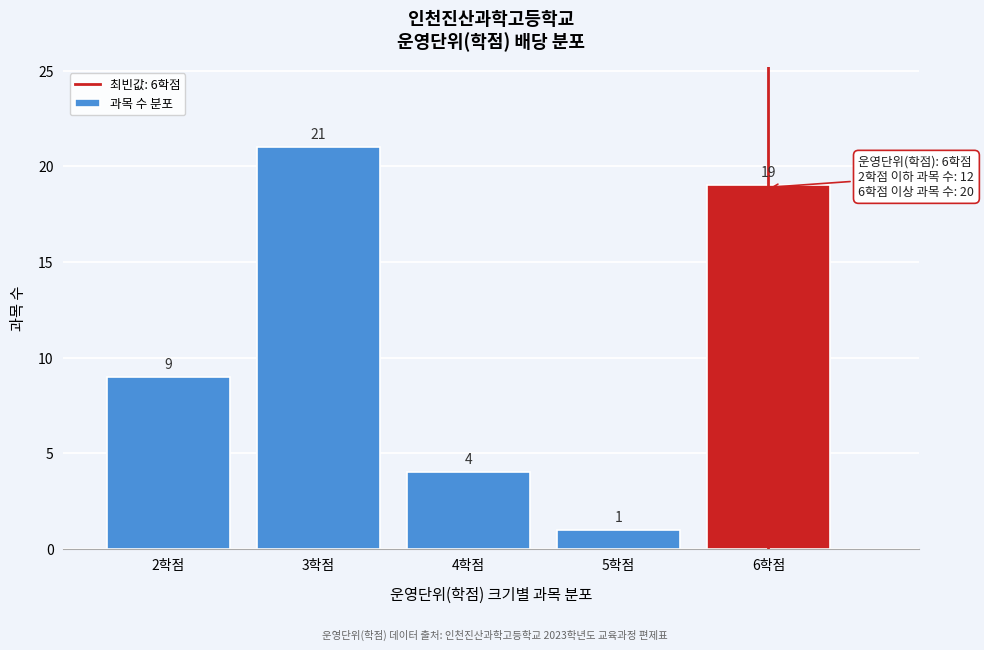

Over which range of the x-axis is the bar tallest?

2.5 to 3.5